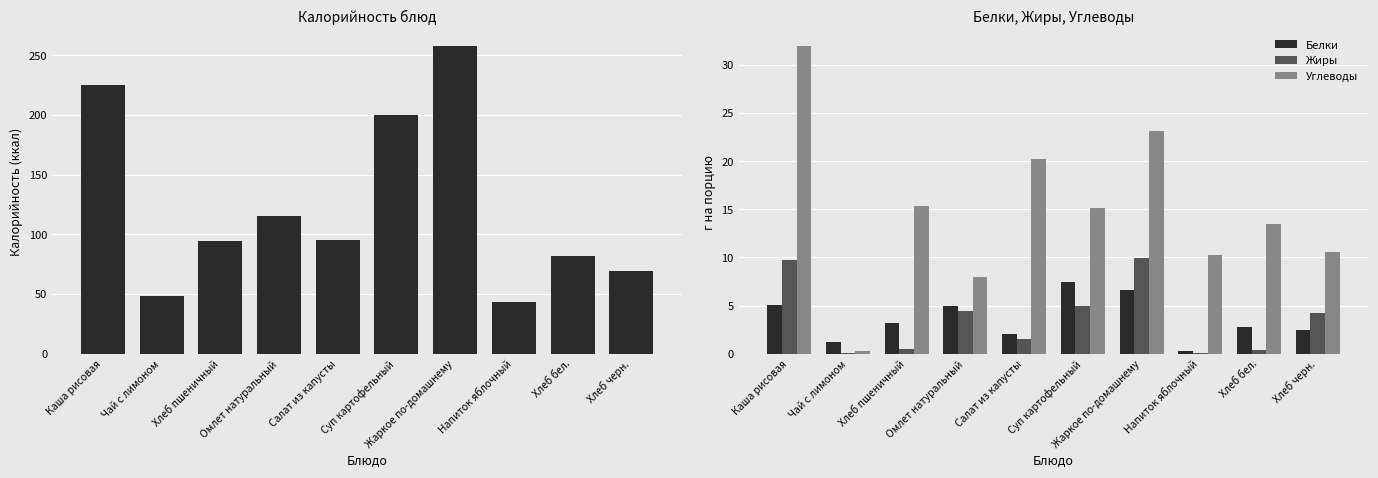

What are all the series names shown in the legend?

Калорийность, Белки, Жиры, Углеводы